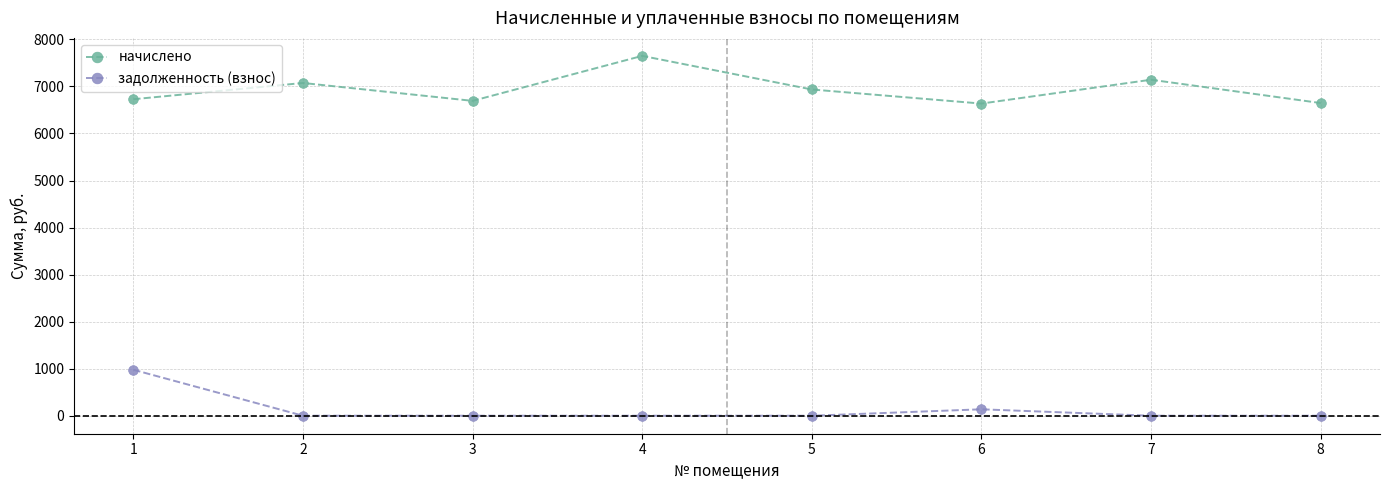

Does the chart display data point markers on the line(s)?

Yes